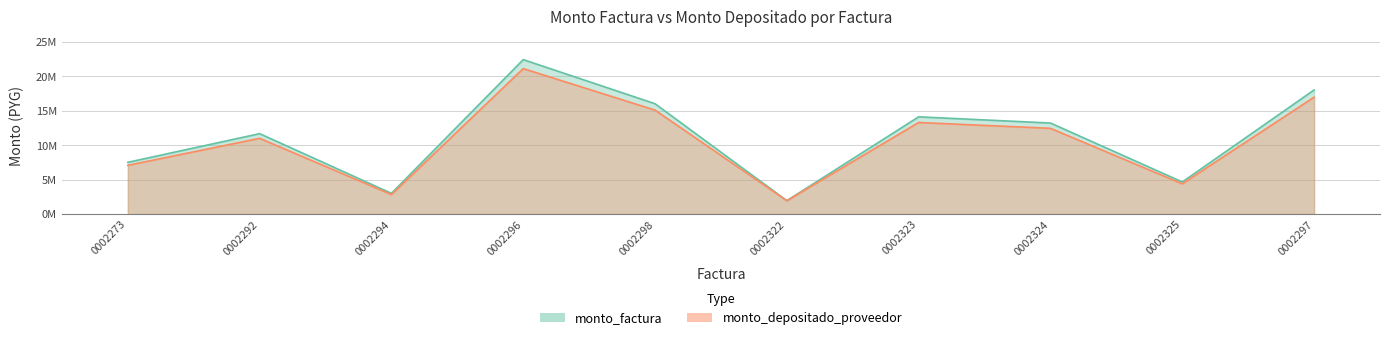

The value of monto_depositado_proveedor at 0002325 is 1177260. True or false?

False